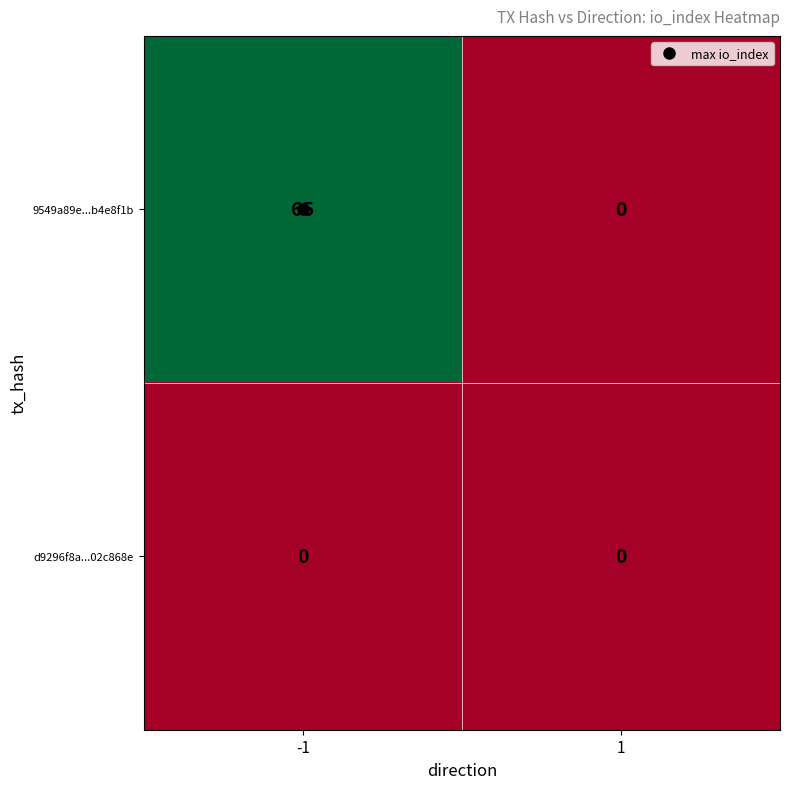

What is the maximum value for 9549a89e...b4e8f1b?

65